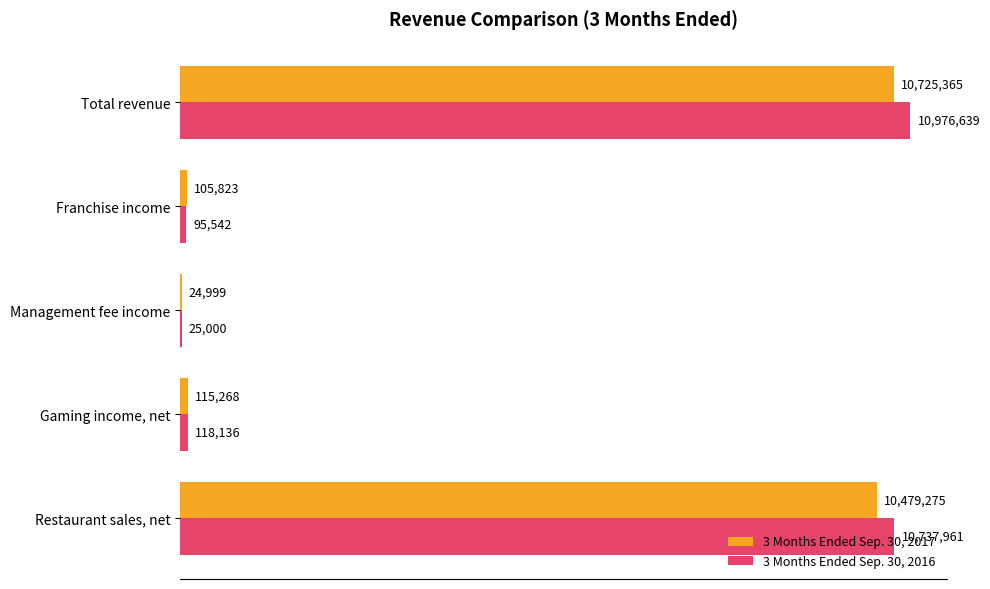

What are all the series names shown in the legend?

3 Months Ended Sep. 30, 2017, 3 Months Ended Sep. 30, 2016